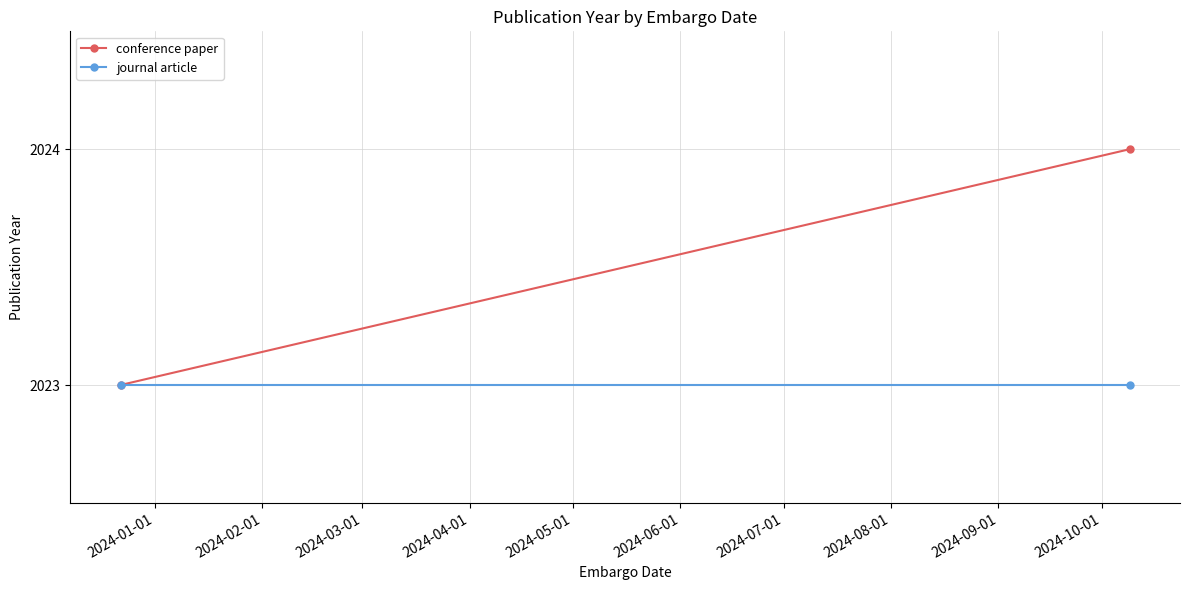

What is the maximum value for journal article?

2023